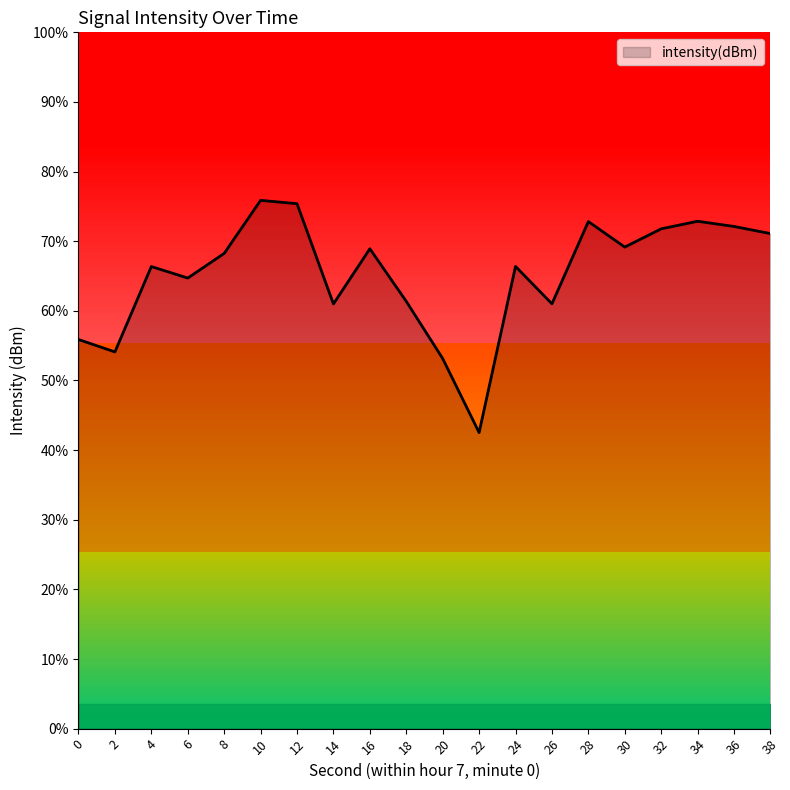

Count the number of data series in this chart.

1